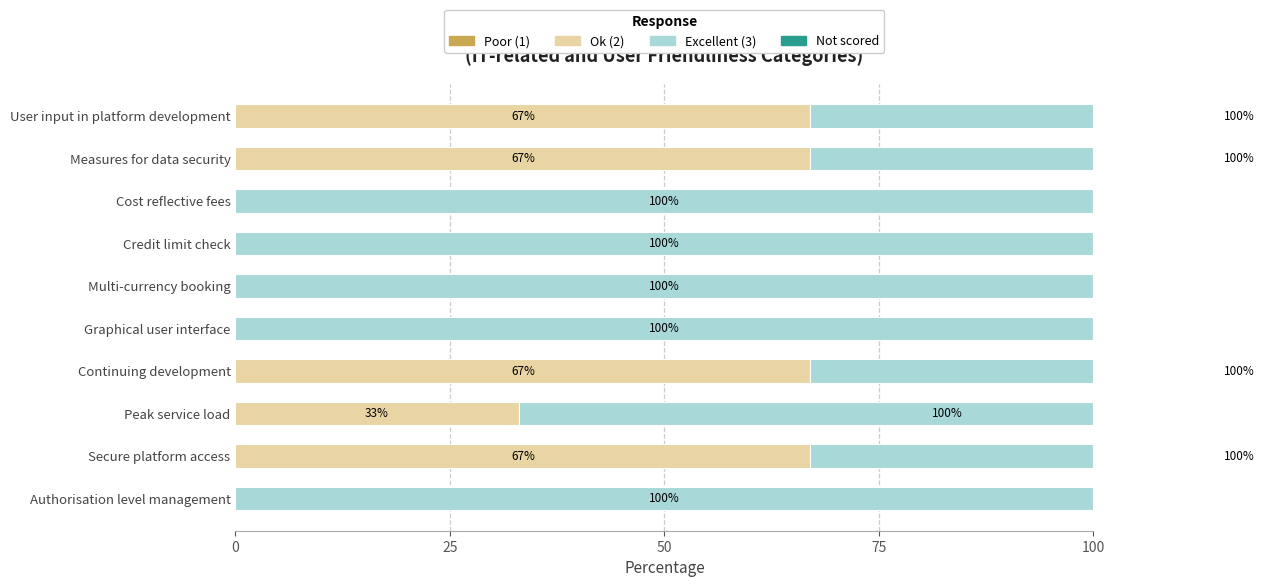

Read the Excellent (3) value at 75.

0.6